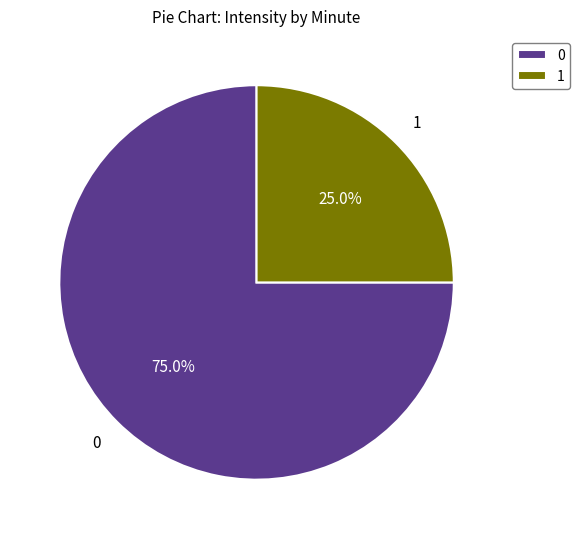

Which slice is the smallest?

1